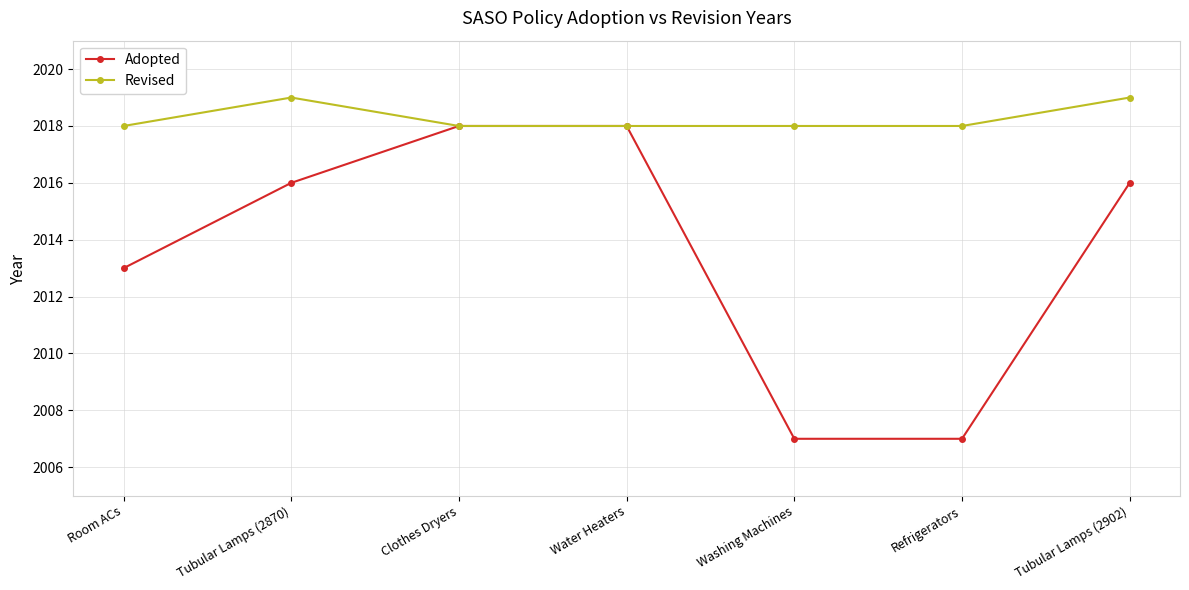

What position from the right is Room ACs?

7